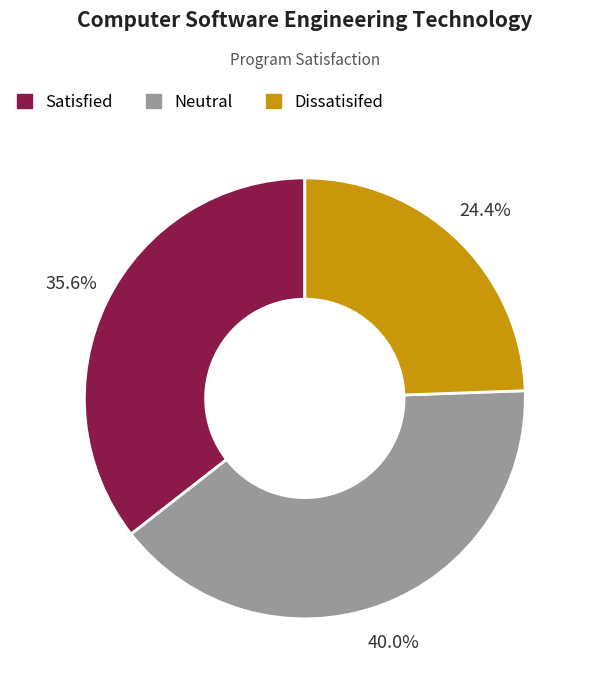

To the nearest percent, what is the difference between the largest and smallest slice percentages?

16%